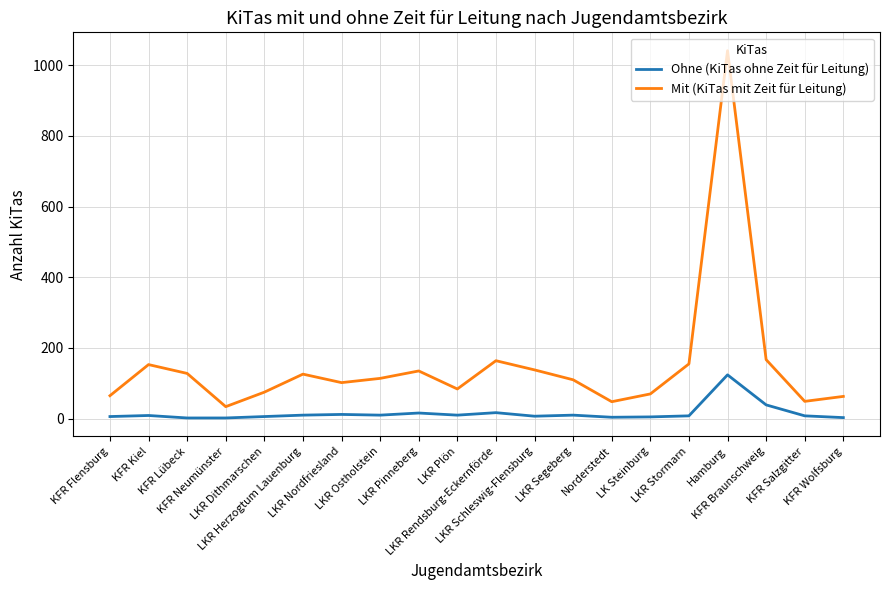

True or false: Mit (KiTas mit Zeit für Leitung) and Ohne (KiTas ohne Zeit für Leitung) intersect in this chart.

False